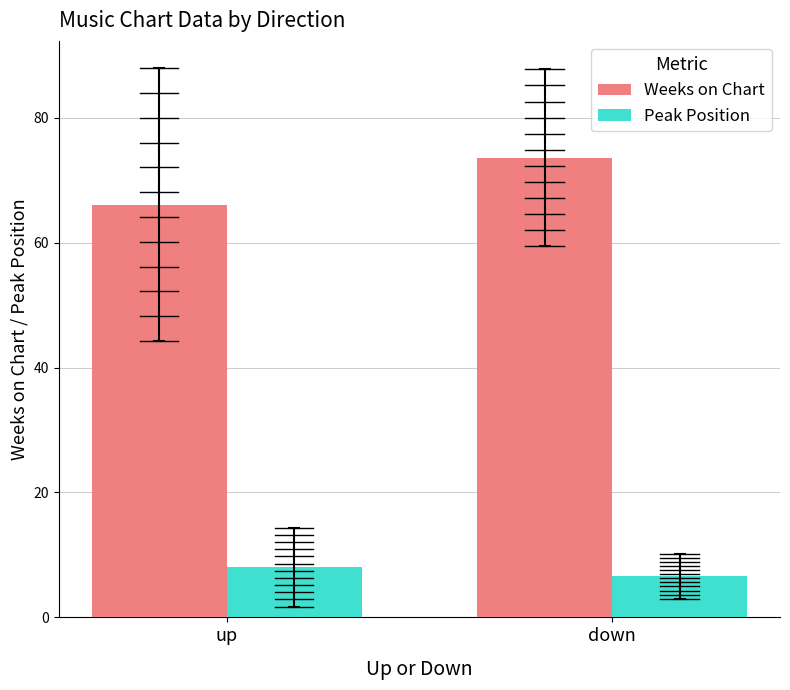

Between up and down, which series saw the biggest shift?

Weeks on Chart